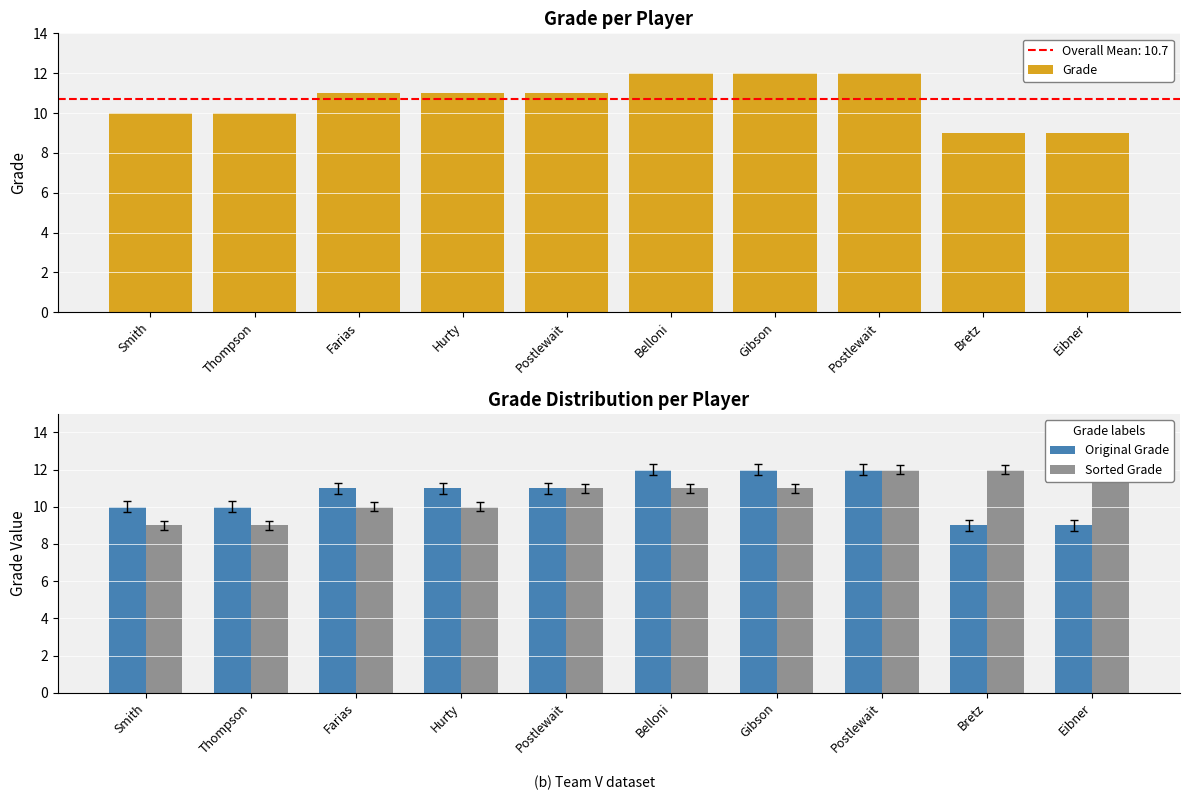

Which series has the largest range (max minus min)?

Grade